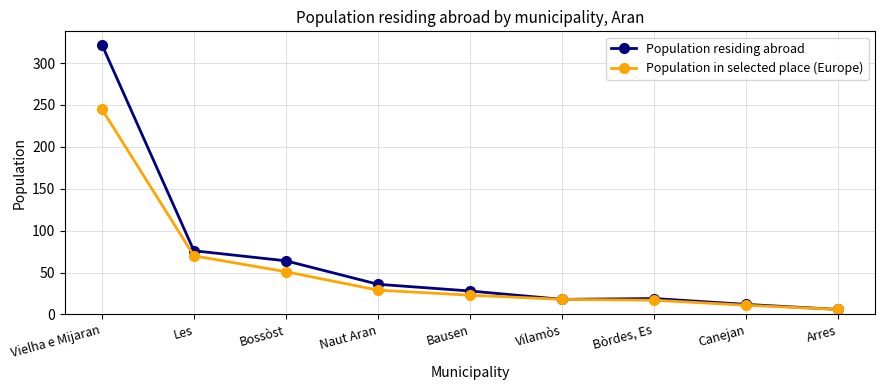

How many lines are shown in the chart?

2